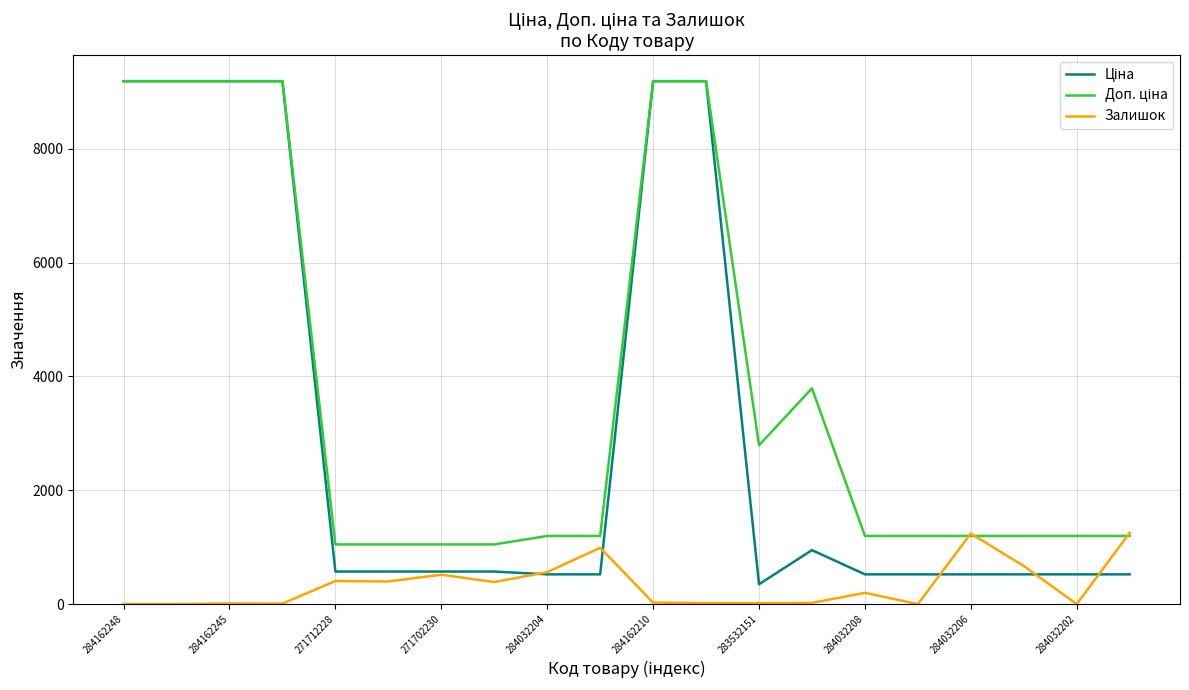

What is the maximum value shown in the chart?

9185.1